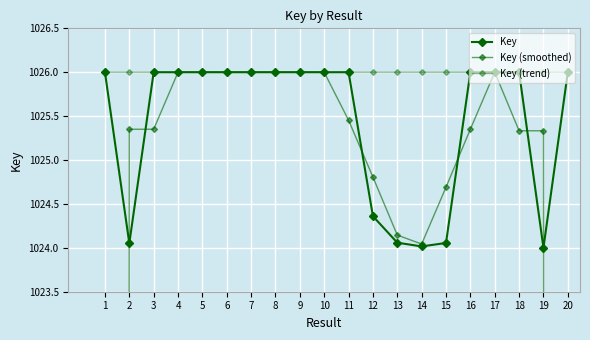

What is the difference between the maximum and minimum values in the Key series?

2.0